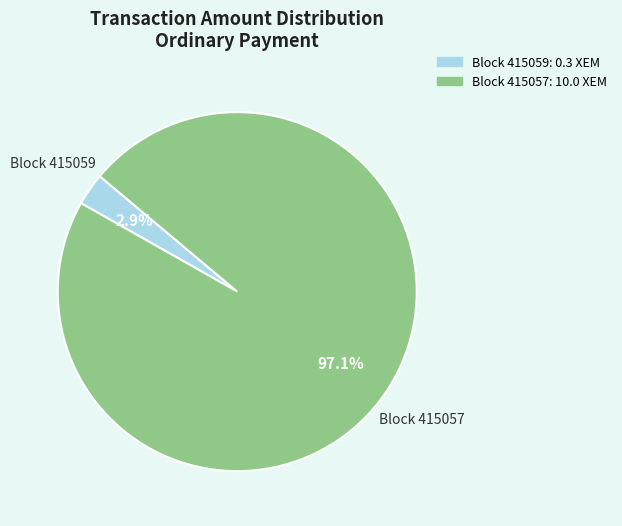

Is there any slice that represents more than half of the pie?

Yes